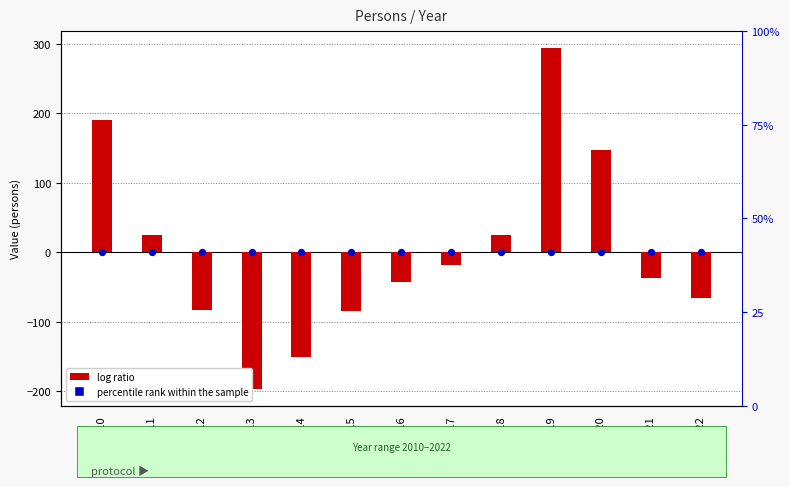

Which series has the largest total across all categories?

log ratio